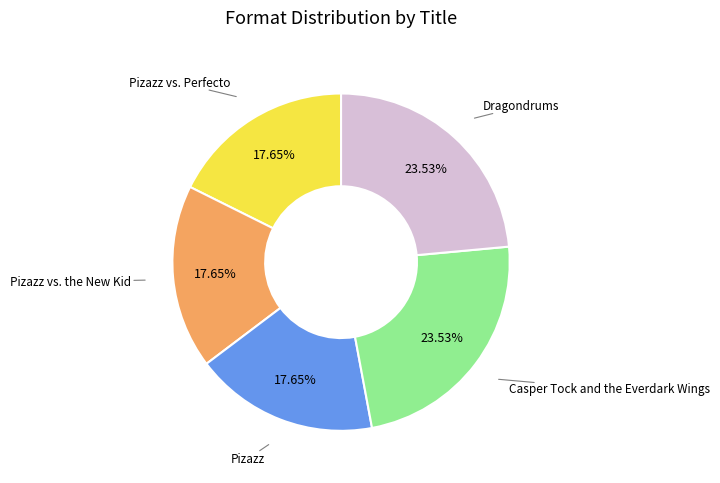

How many slices are in this pie chart?

5